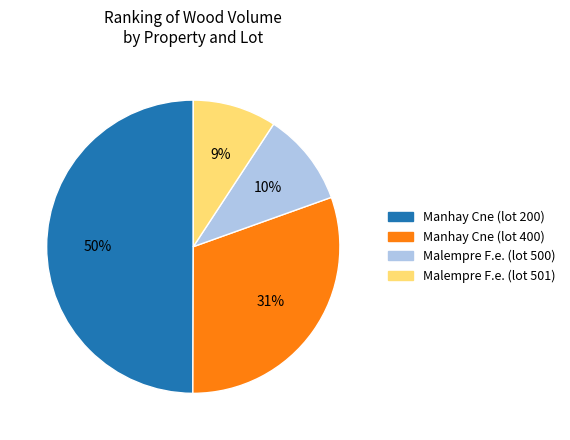

Does Malempre F.e. (lot 501) represent more than half of the total?

No